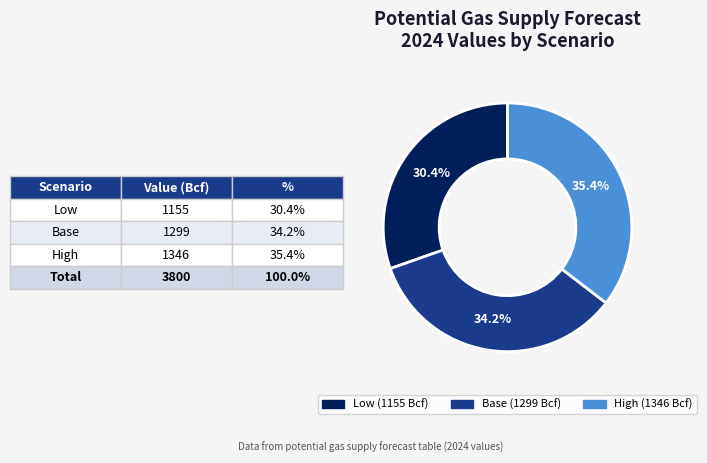

What percentage is the Low slice, to the nearest percent?

30%